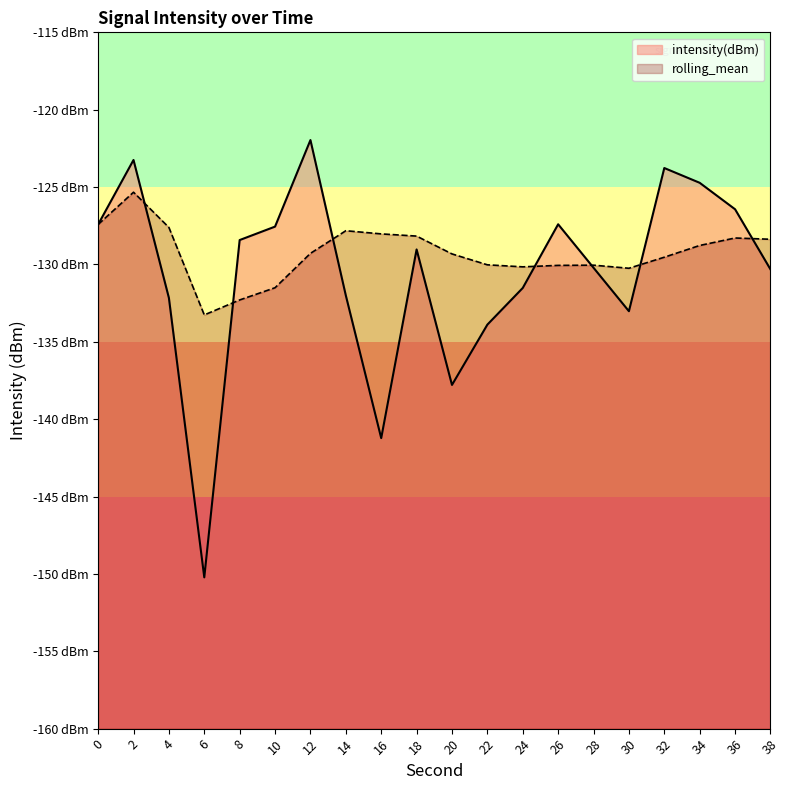

How many times do intensity(dBm) and rolling_mean cross each other?

7